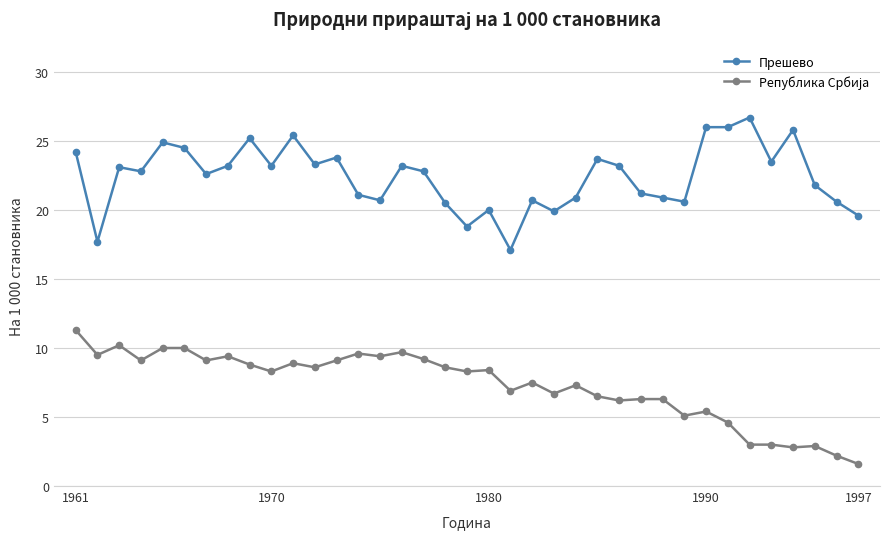

What is the value of the Прешево point at the 32nd from the left?

26.7